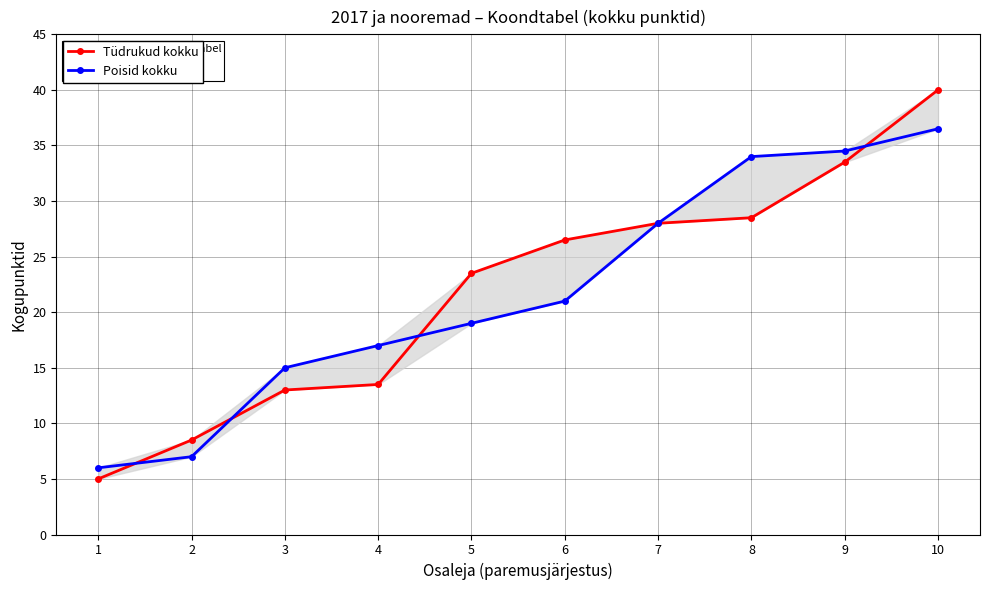

What is the smallest value displayed?

5.0